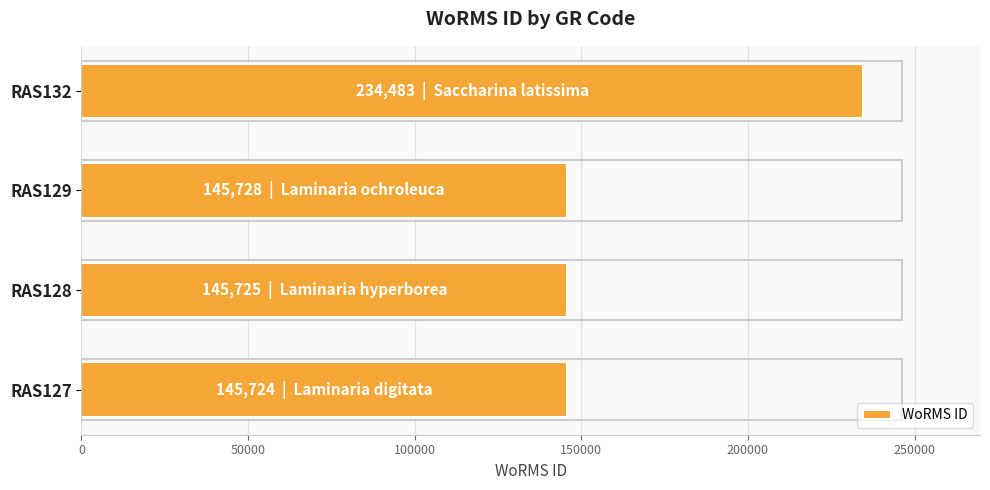

What is the difference between the second highest and minimum values?

4